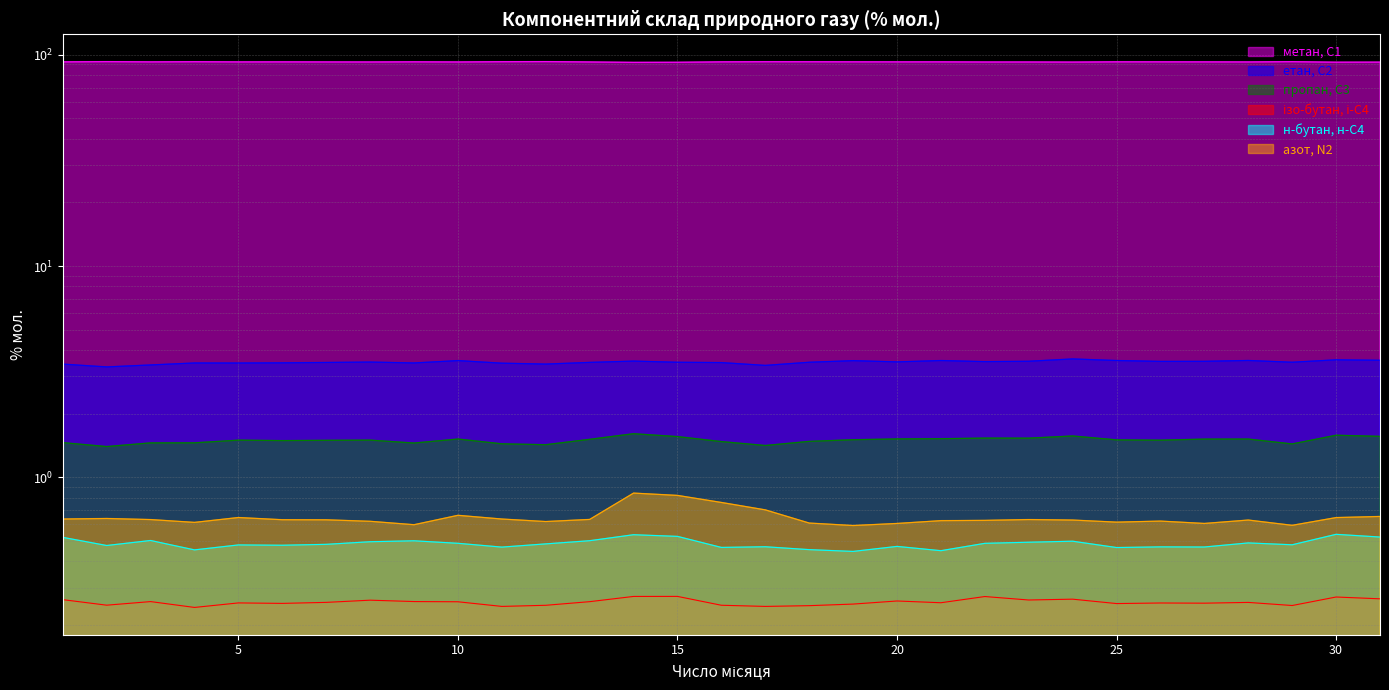

True or false: етан, С2 and н-бутан, н-С4 cross at least once.

False